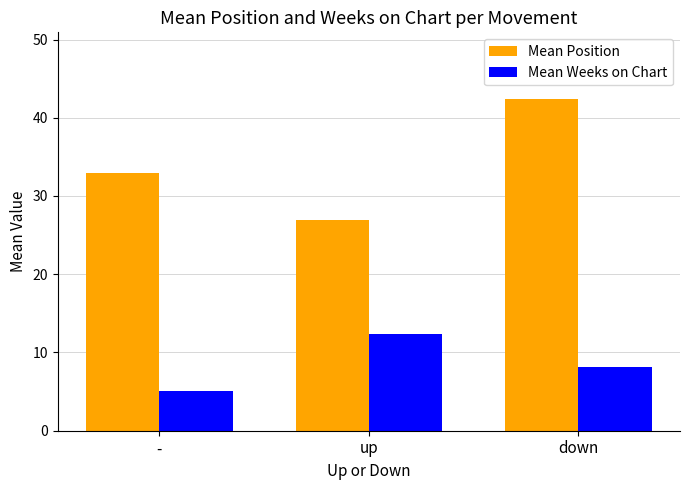

What position from the right is up?

2